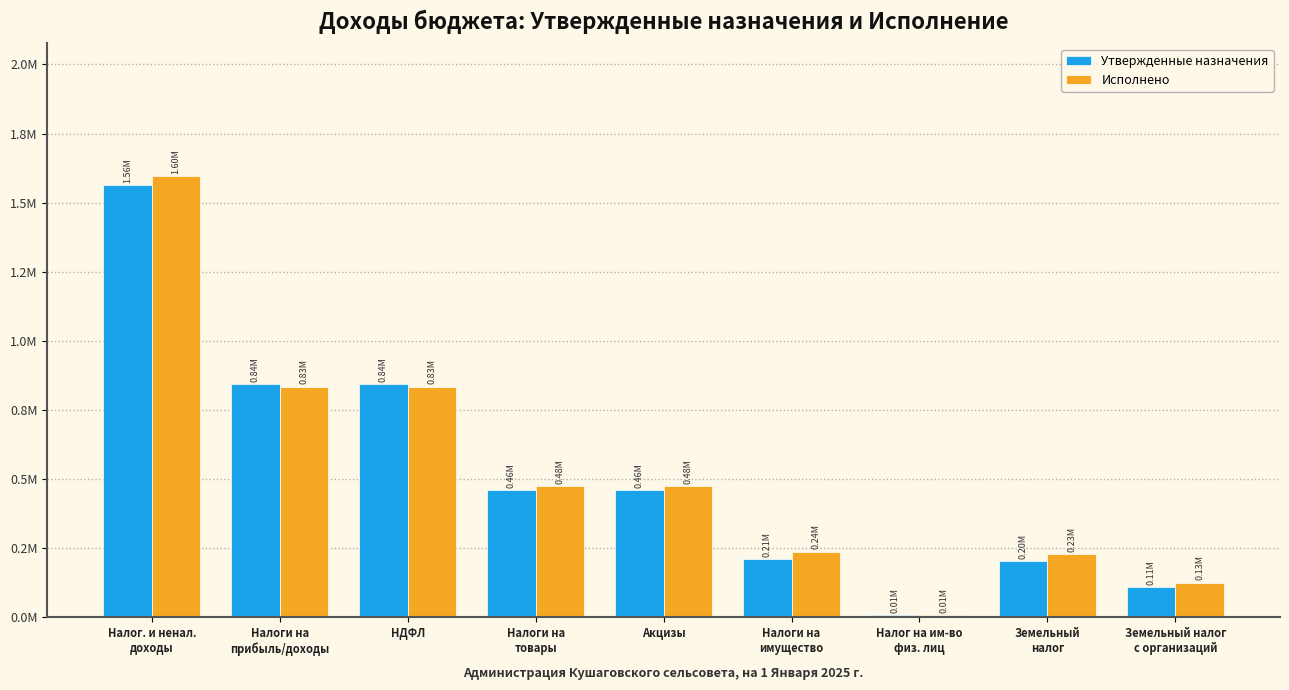

Reading left to right, what are all the values shown in this chart?

Утвержденные назначения: 1563200.0	842500.0	842500.0	460100.0	460100.0	209700.0	6800.0	202900.0	109000.0
Исполнено: 1597220.4	834103.4	834103.4	475021.7	475021.7	237165.4	7945.1	229220.2	125620.0